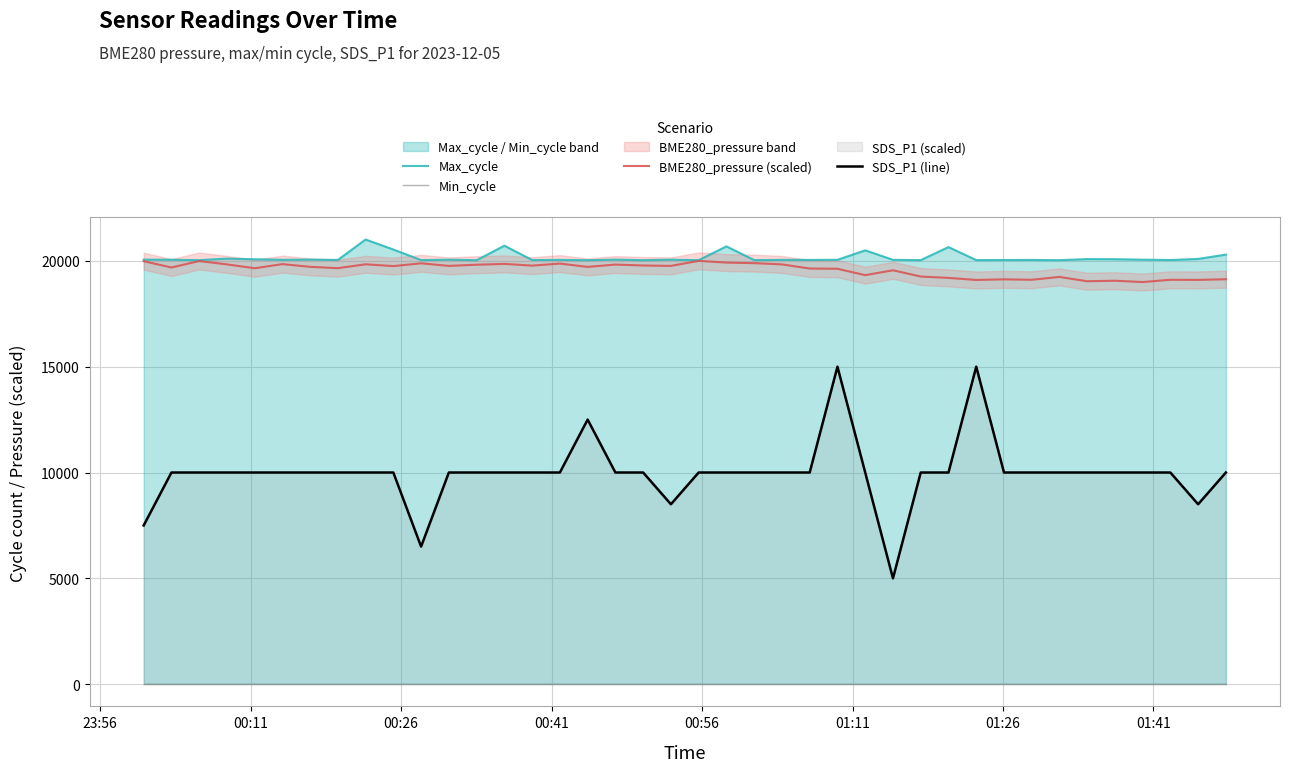

True or false: SDS_P1 (line) and BME280_pressure (scaled) intersect in this chart.

False